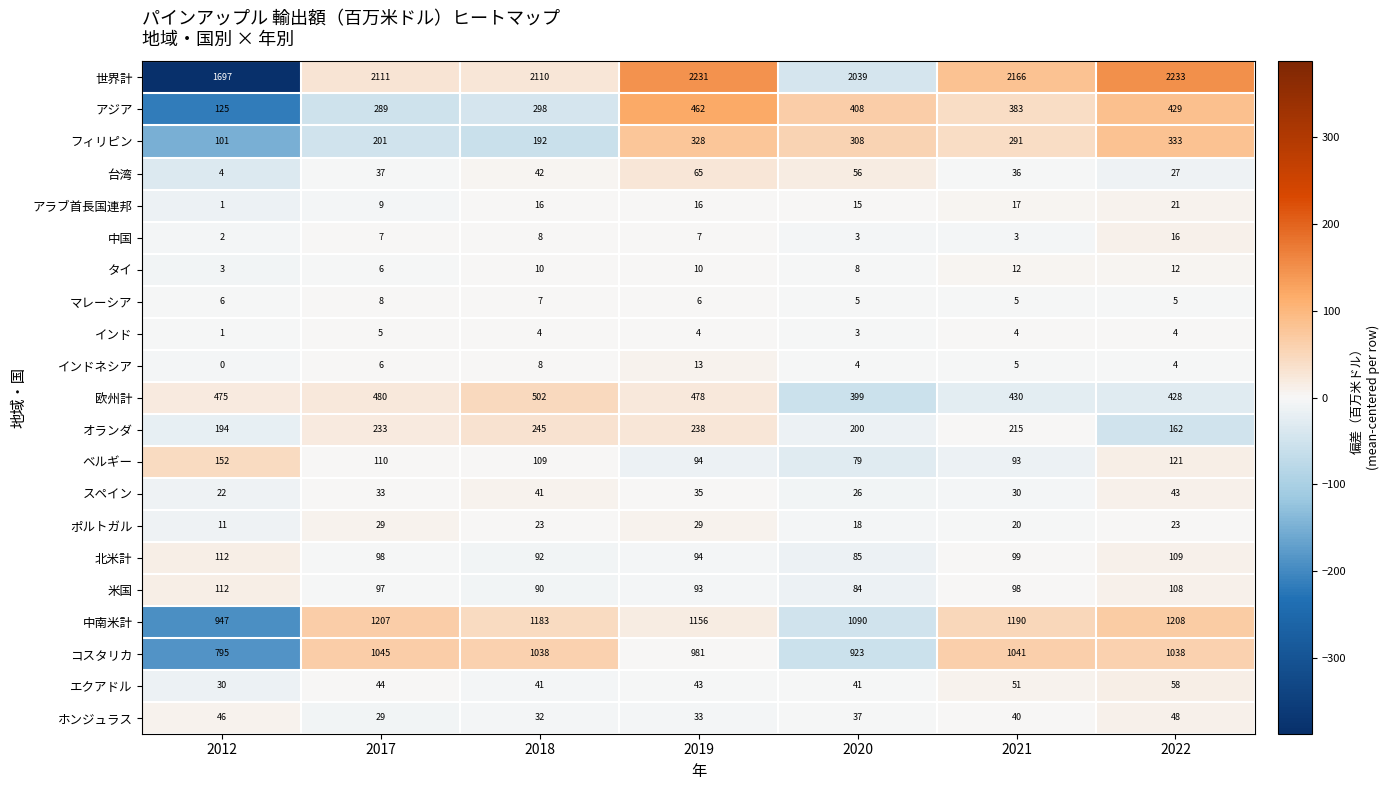

How many data points does each series have?

7